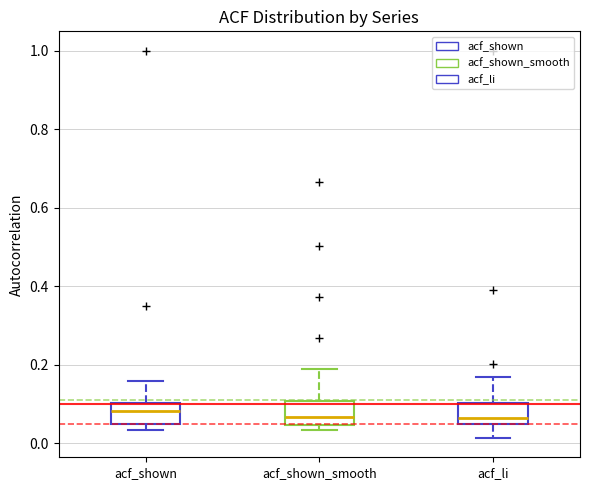

Reading left to right, transcribe this box plot: for each box, give where its median line is, the range the box spans, and where its two whiskers end, as read against the y-axis. The values are not printed on the chart, so give them approximately, as read against the axis.

acf_shown: median 0.08, box 0.04 to 0.10, whiskers 0.04 (just below the box's lower edge) to 0.16
acf_shown_smooth: median 0.06, box 0.04 to 0.10, whiskers 0.04 (just below the box's lower edge) to 0.20
acf_li: median 0.06, box 0.04 to 0.10, whiskers 0.02 to 0.16